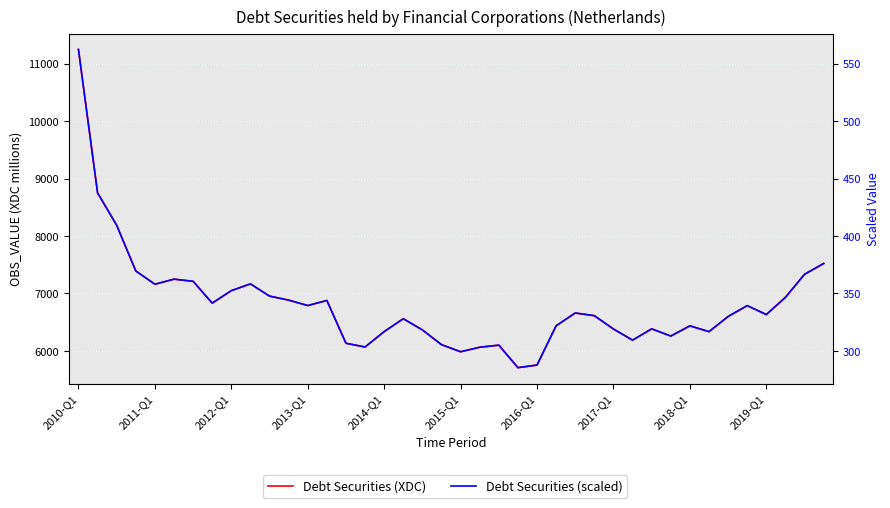

What is the sum of all Debt Securities (scaled) values?

13620.0